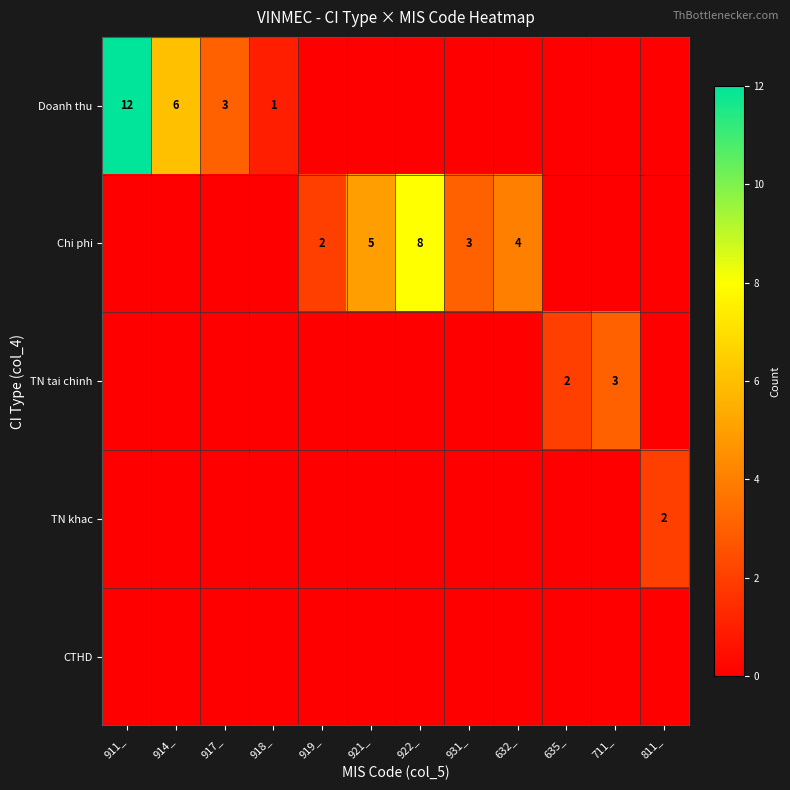

The TN tai chinh series shows 2 at 711_. True or false?

False